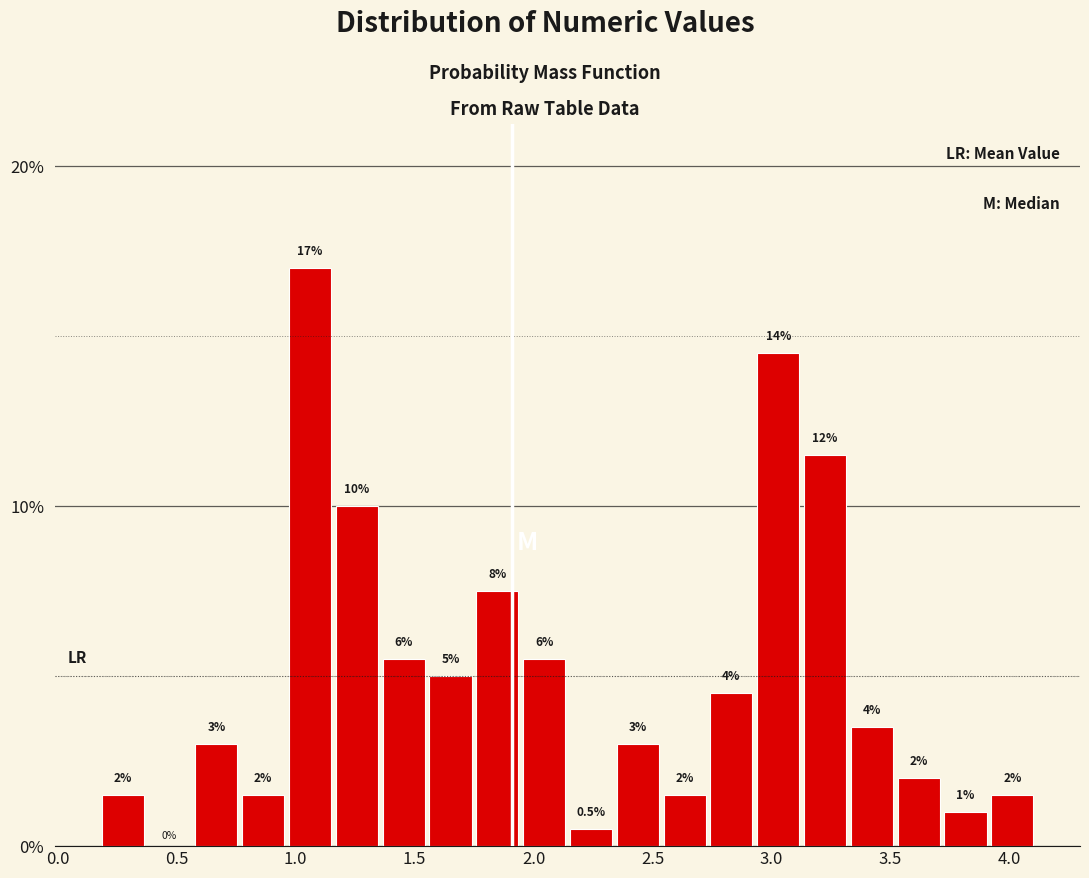

Around what value on the x-axis is the tallest bar? Give the approximate position of its centre, as read against the axis.

1.05